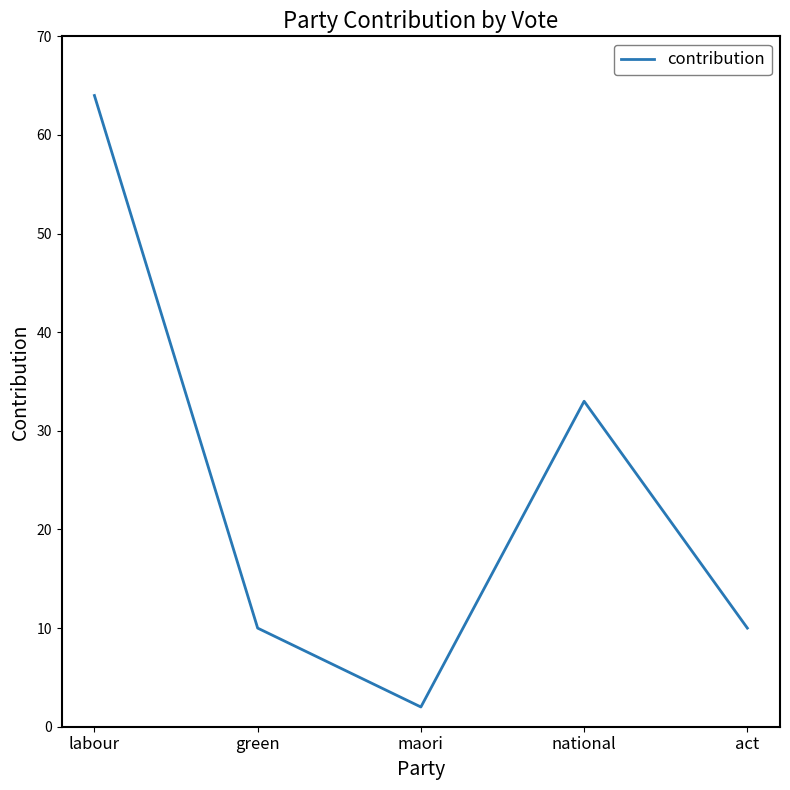

What is the smallest value displayed?

2